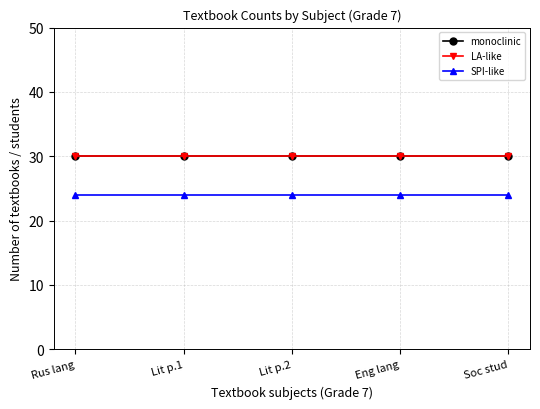

How many lines are shown in the chart?

3